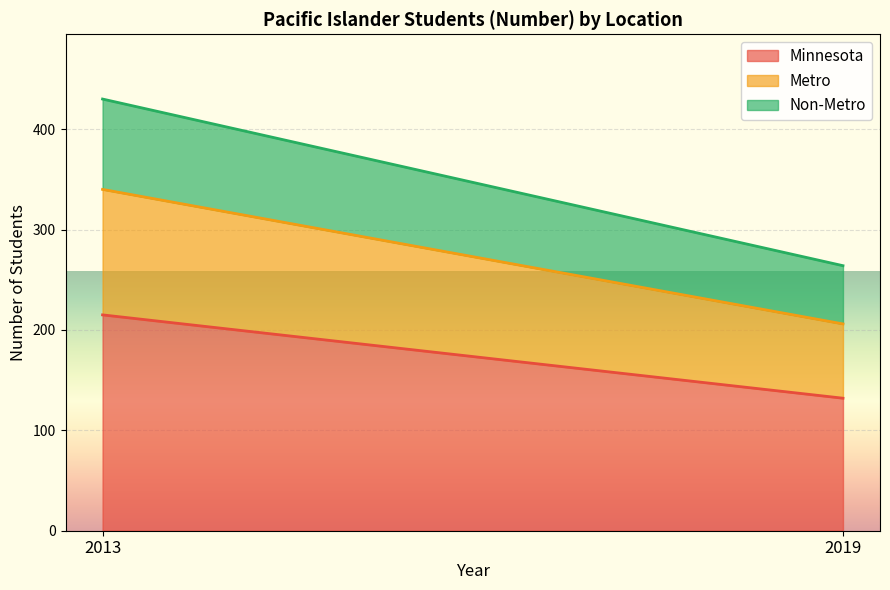

Is the value of Minnesota at 2019 greater than the value of Metro at 2019?

Yes